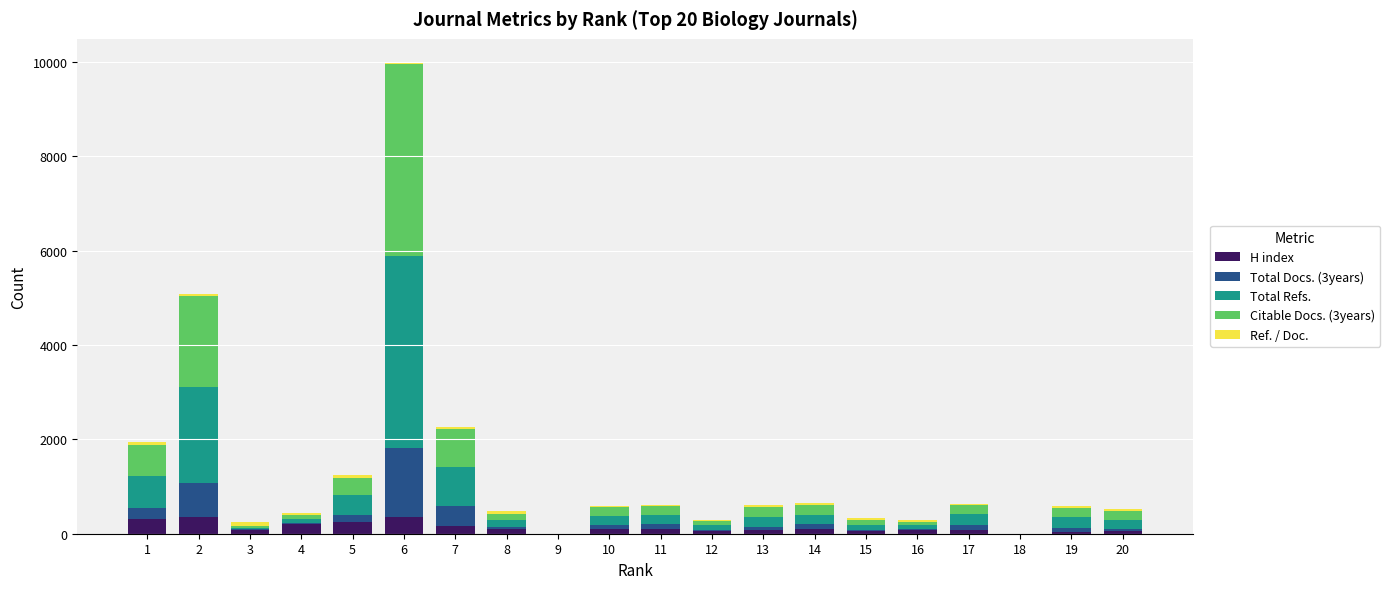

What is the highest value of the H index series?

361